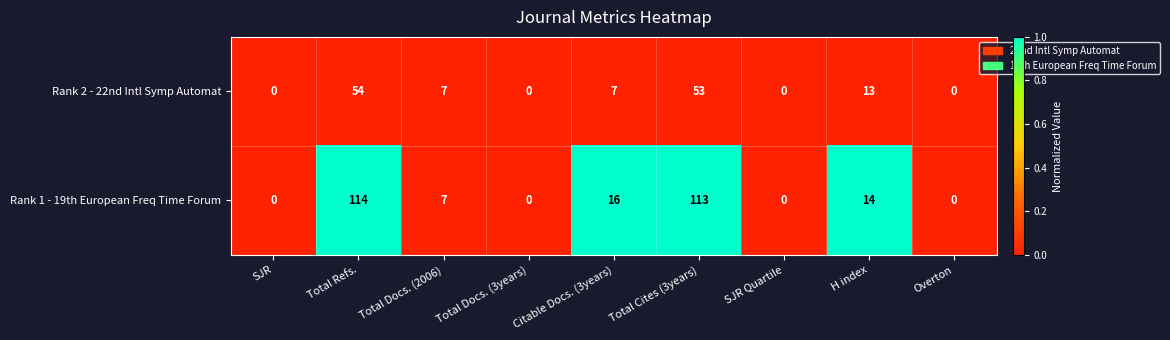

Which series has the largest total across all categories?

Rank 1 - 19th European Freq Time Forum